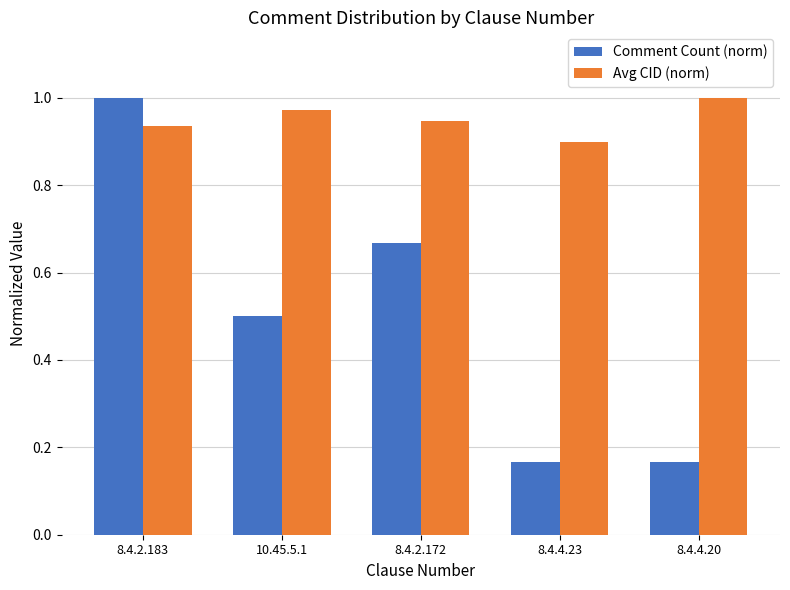

The value of Comment Count (norm) at 8.4.4.20 is 0.1. True or false?

False